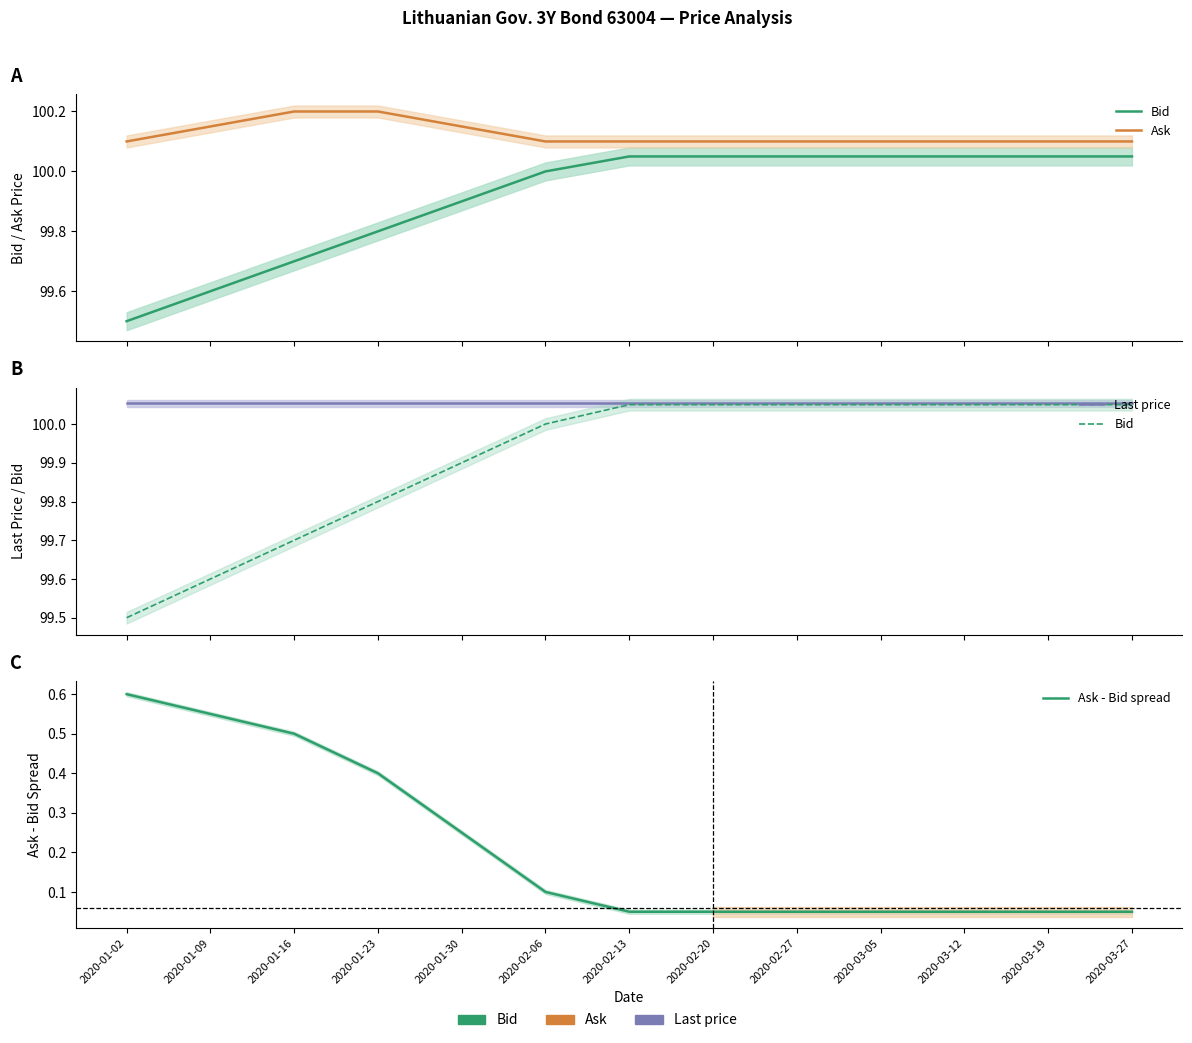

How many lines are shown in the chart?

4